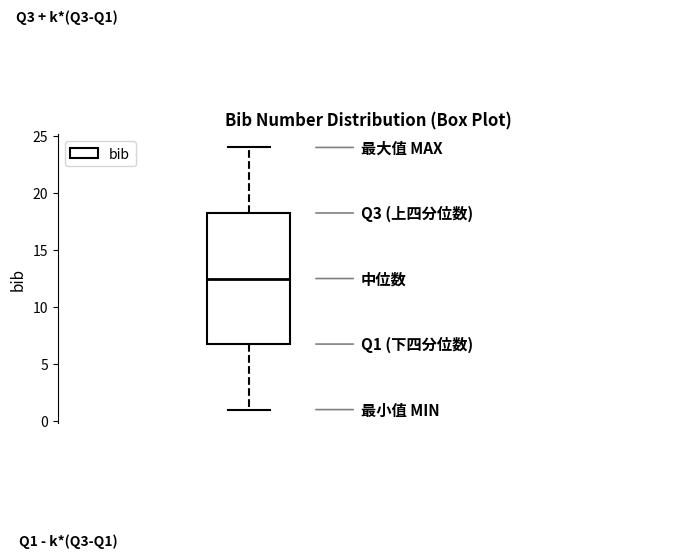

Transcribe this box plot: give where the median line is, the range the box spans, and where the two whiskers end, as read against the y-axis. The values are not printed on the chart, so give them approximately, as read against the axis.

median 12.5, box 7.0 to 18.5, whiskers 1.0 to 24.0